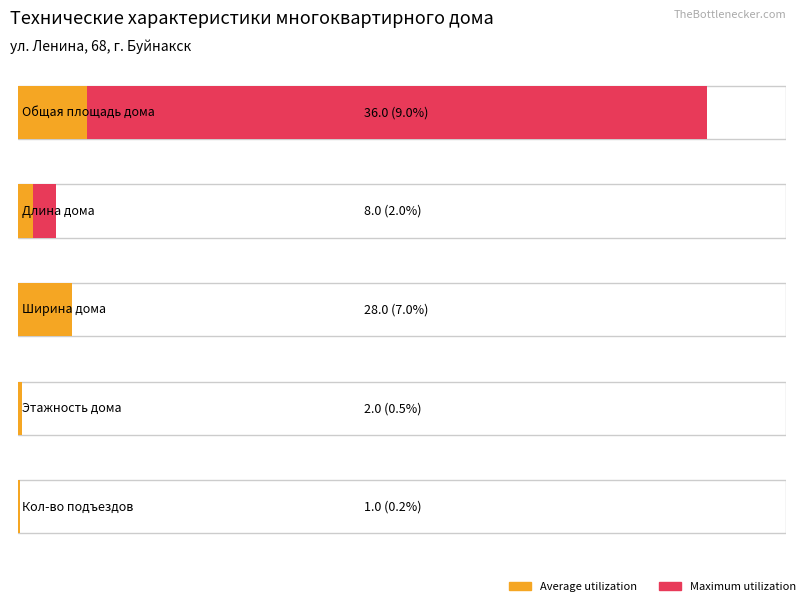

Are the bars horizontal?

Yes